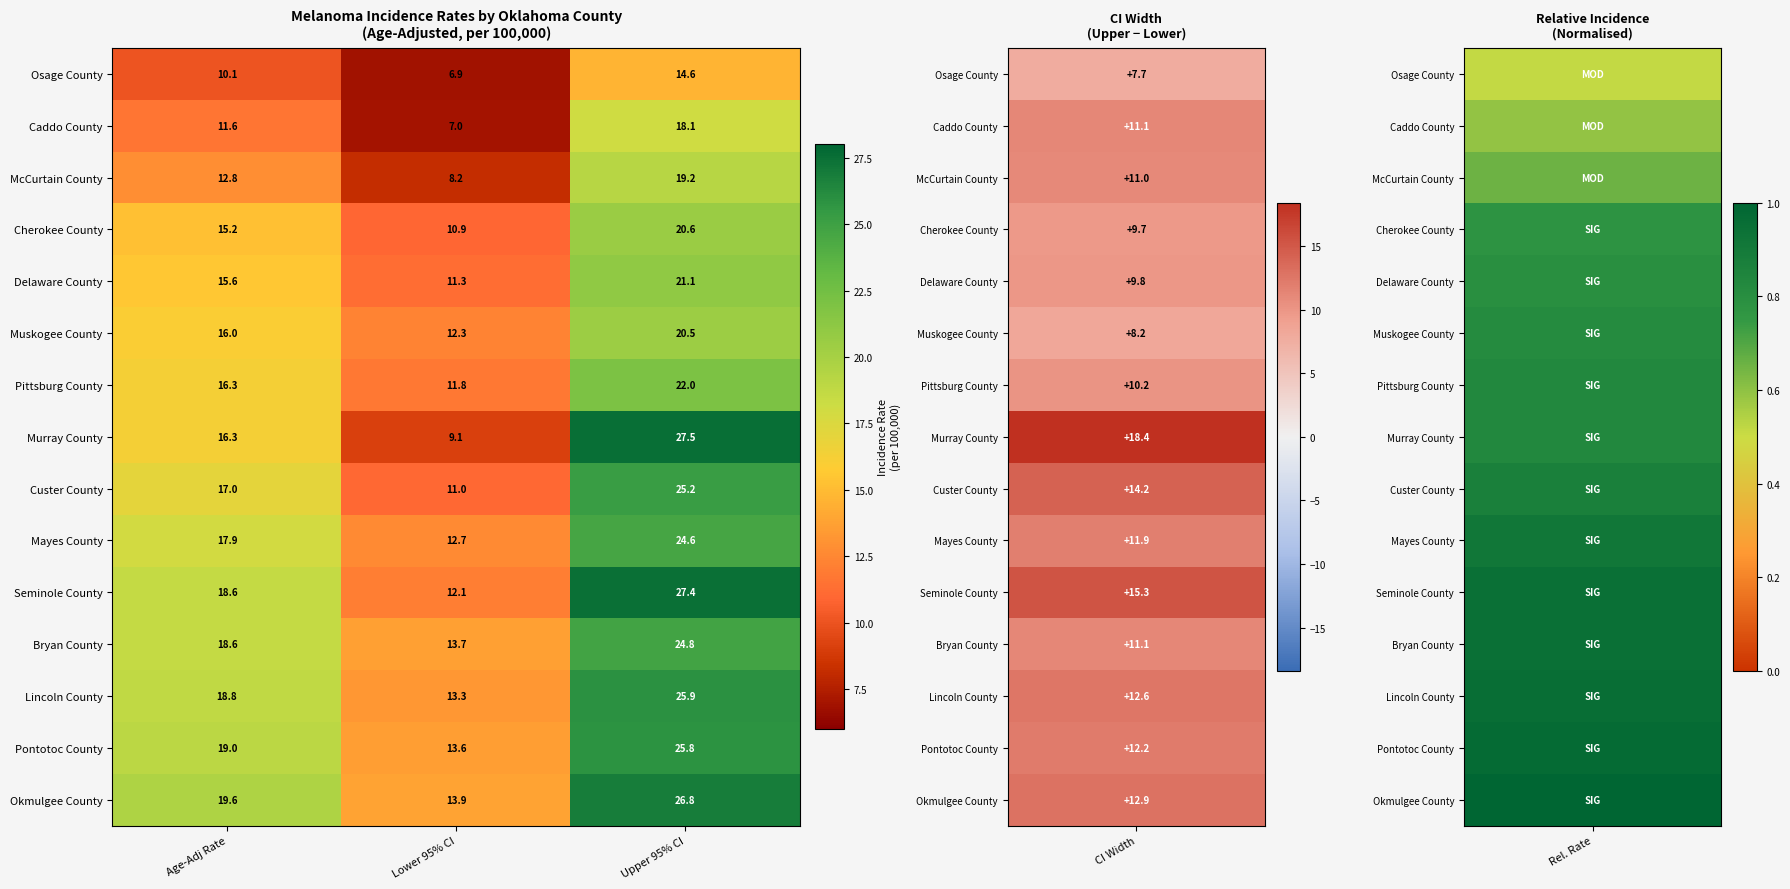

At which category is the sum across all series the highest?

Upper 95% CI